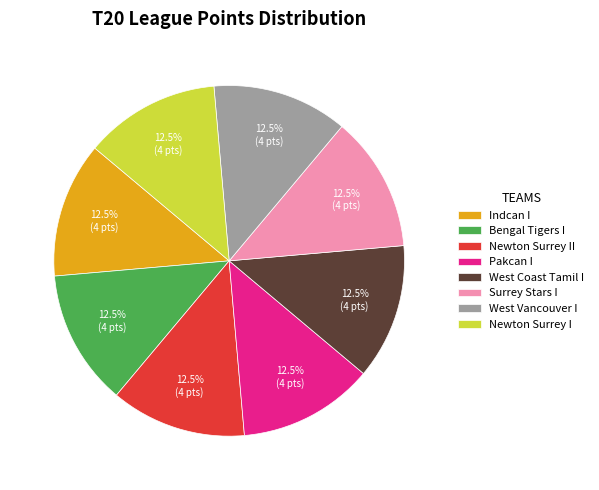

To the nearest percent, what is the combined percentage of Newton Surrey I and Pakcan I?

25%